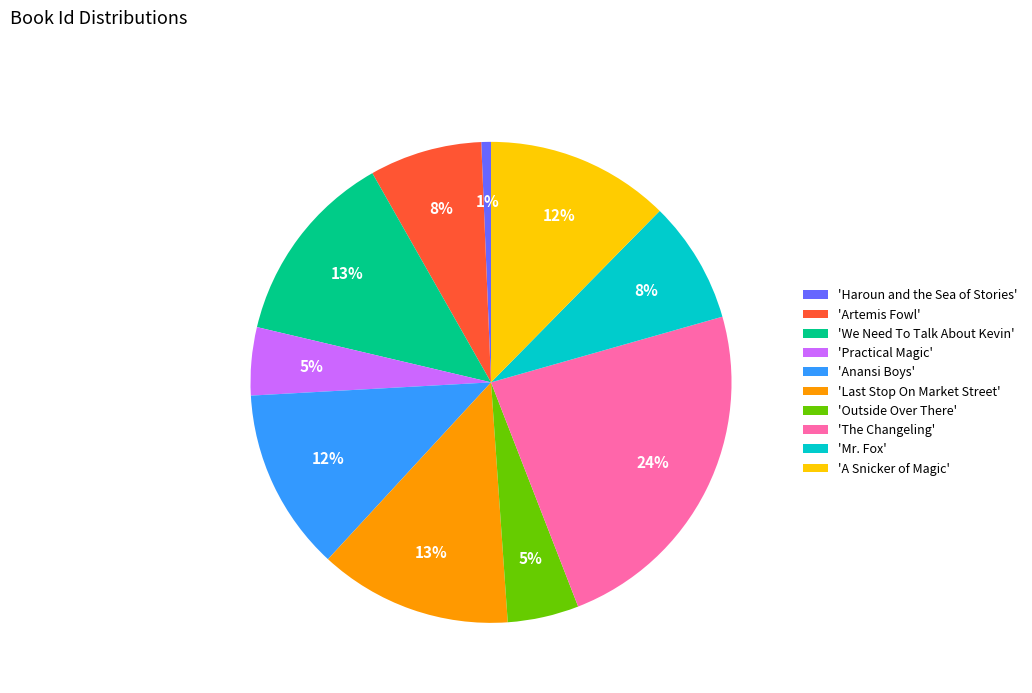

Is there a majority slice in this chart?

No